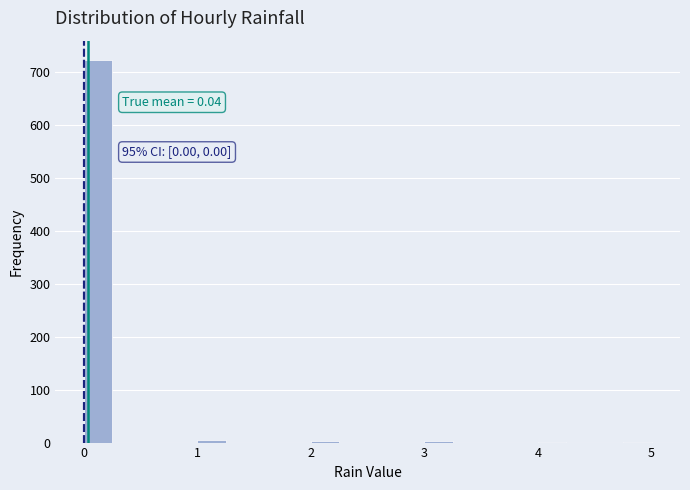

Read against the x-axis, roughly where is the centre of the tallest bar?

0.1